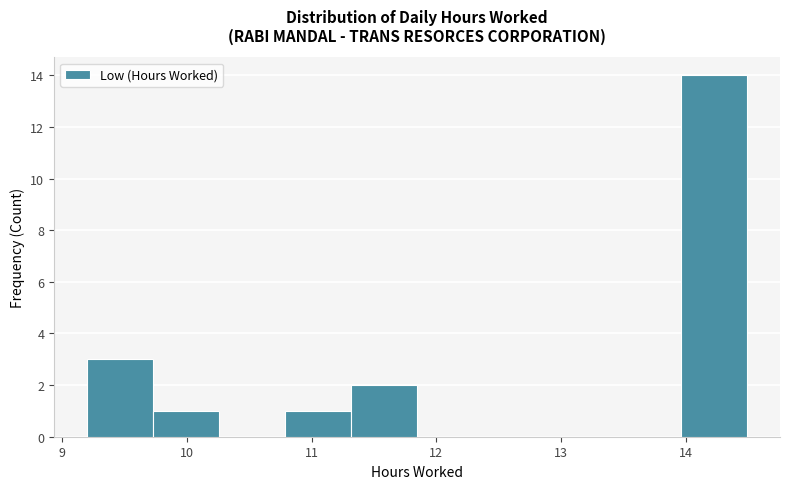

How tall is the bar that spans 10.8 to 11.3 on the x-axis? Neither the bar edges nor the heights are printed on the chart, so give them approximately, as read against the axes.

1